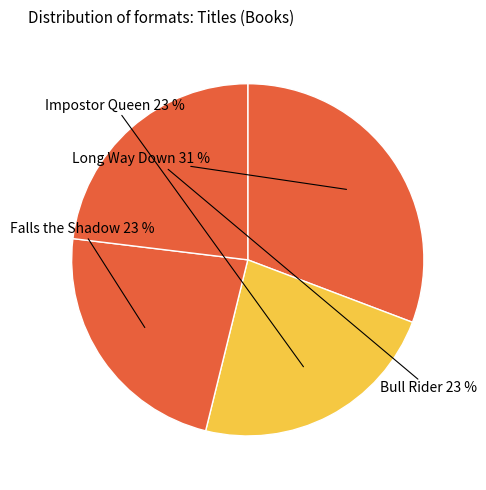

What is the largest slice in the pie chart?

Long Way Down